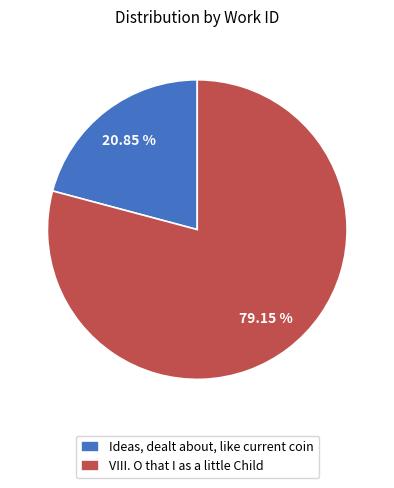

Is Ideas, dealt about, like current coin the majority of the pie?

No